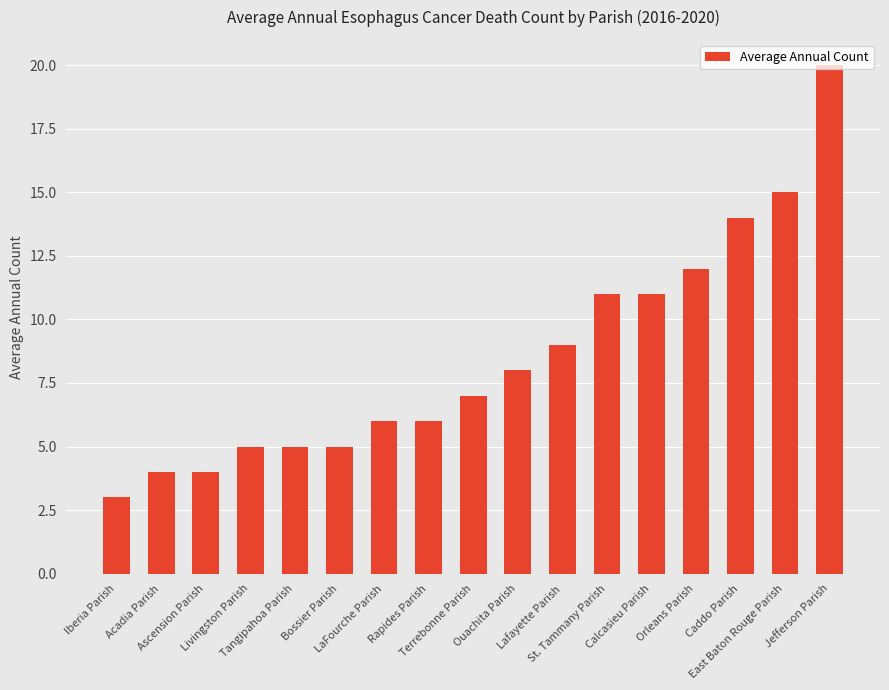

What is the maximum value shown in the chart?

20